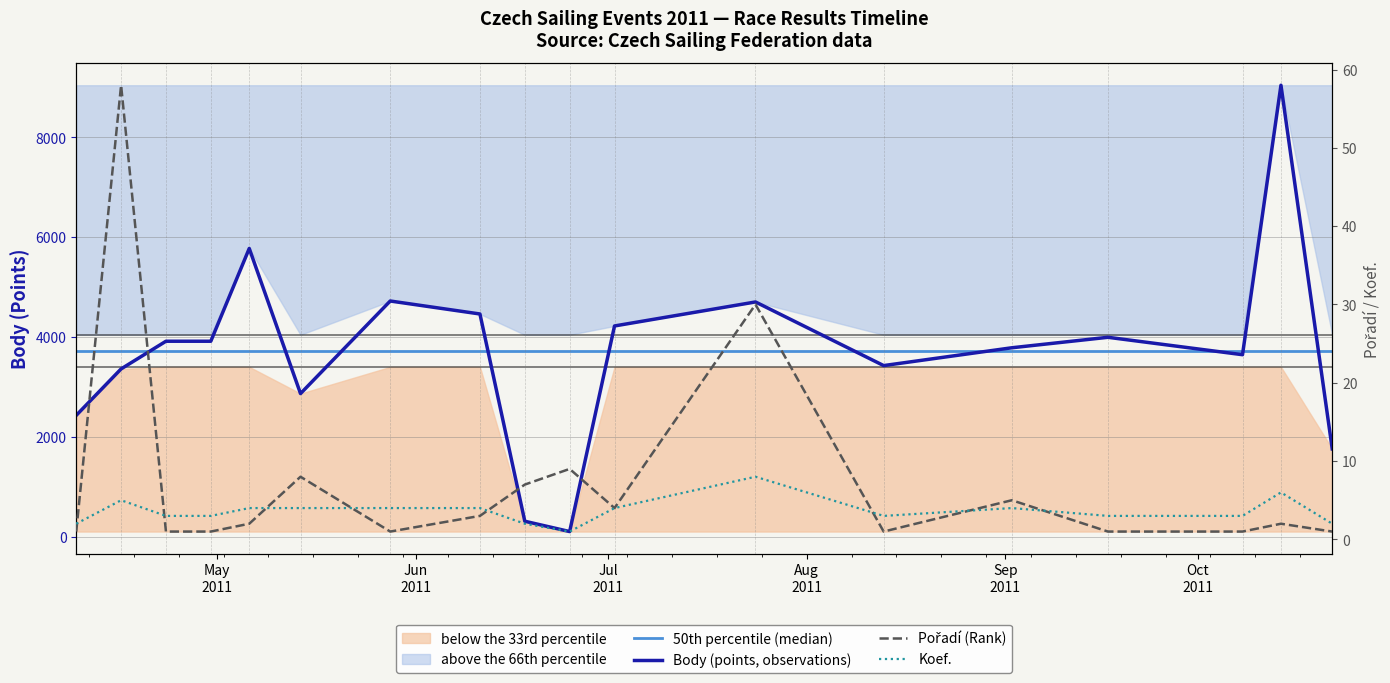

True or false: Body has more than 0 points higher than both neighbors.

True